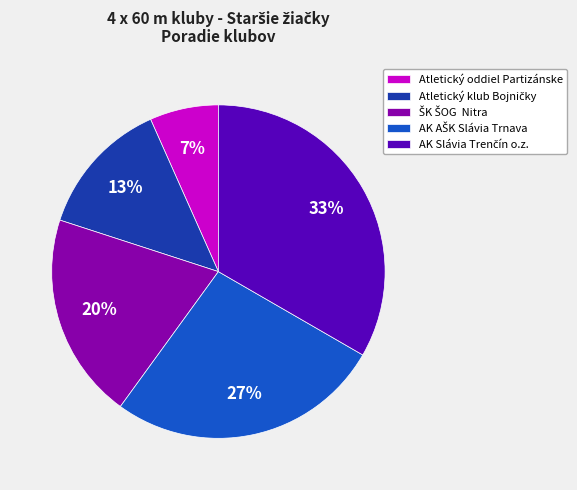

To the nearest percent, what is the average slice percentage?

20%